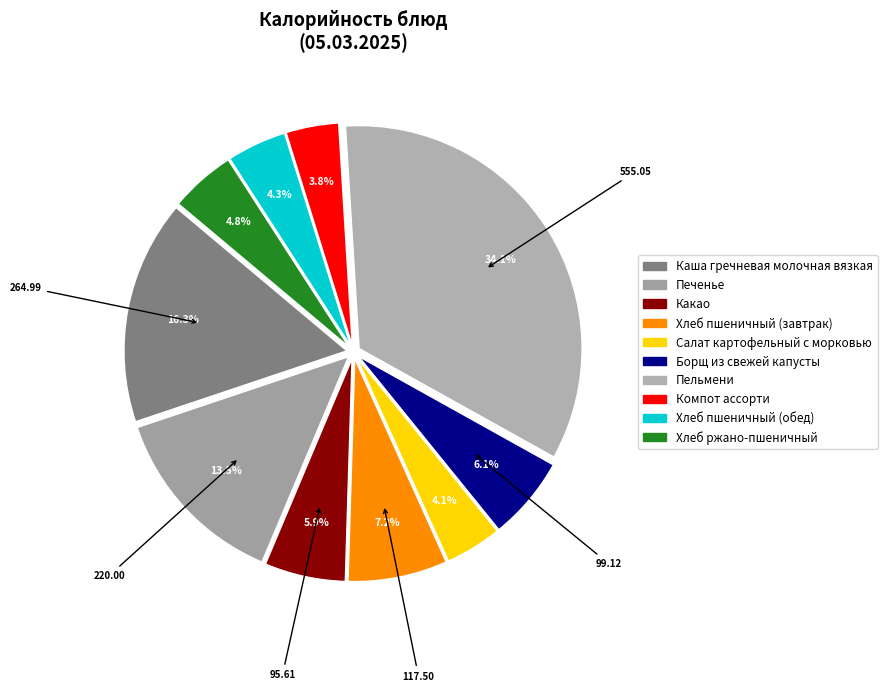

Is there any slice that represents more than half of the pie?

No